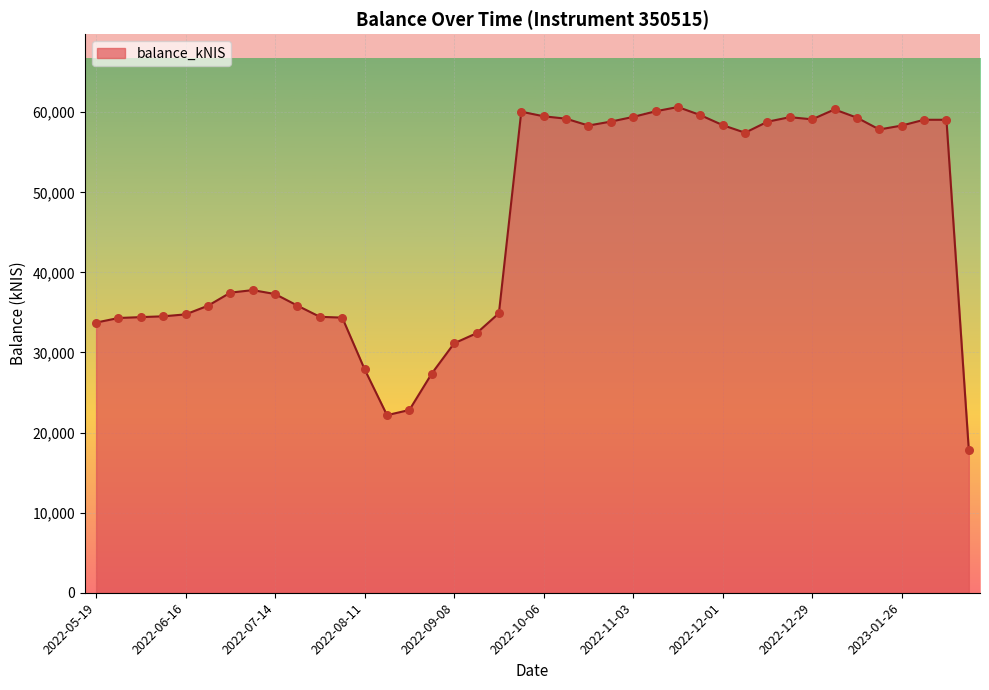

What is the smallest value displayed?

17807.7